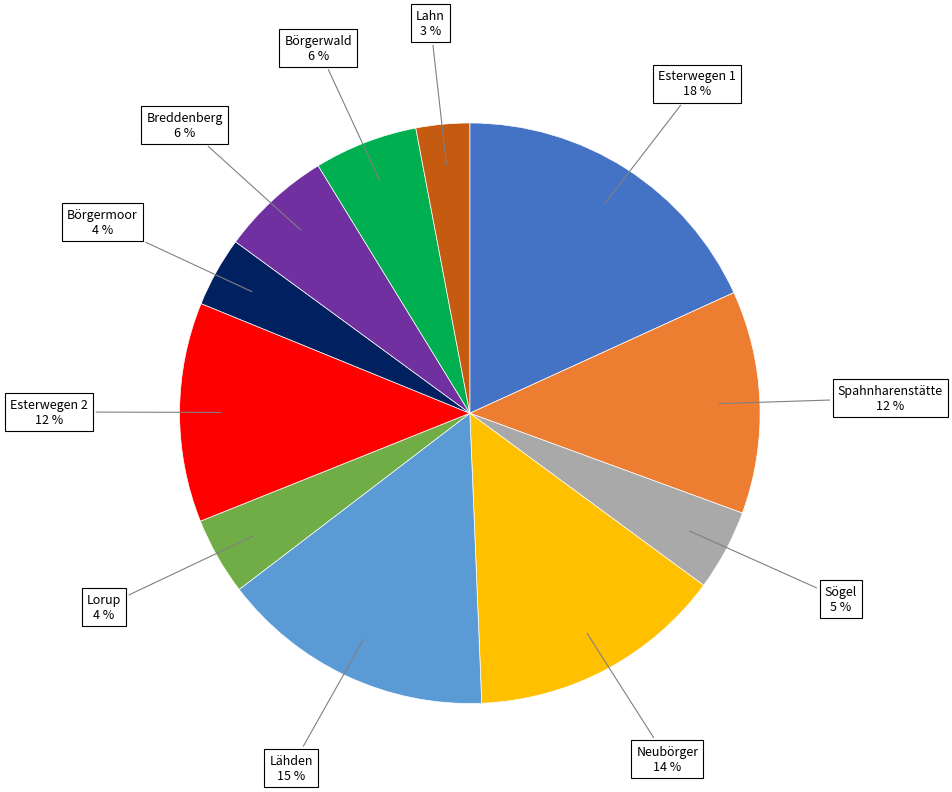

How many segments does this pie chart have?

11